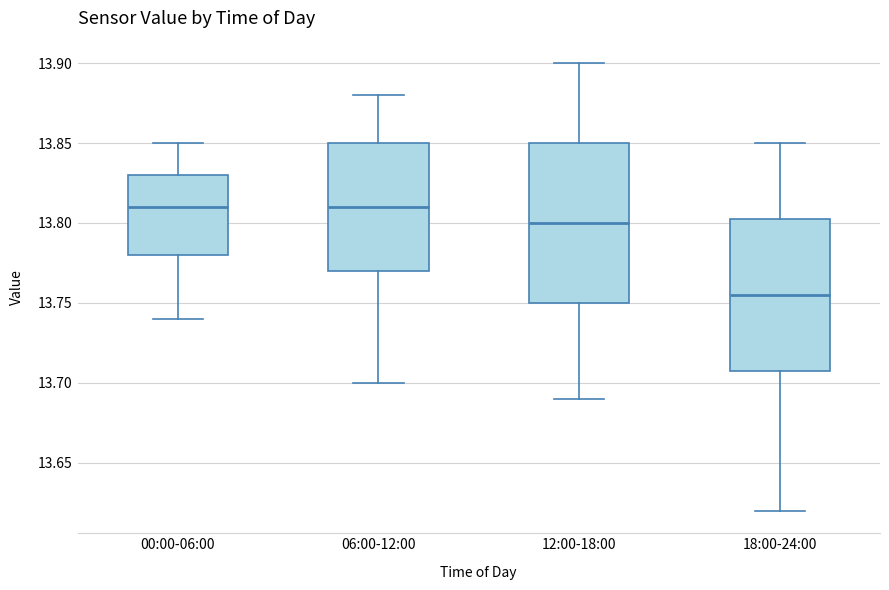

Which box's median line is the lowest?

18:00-24:00